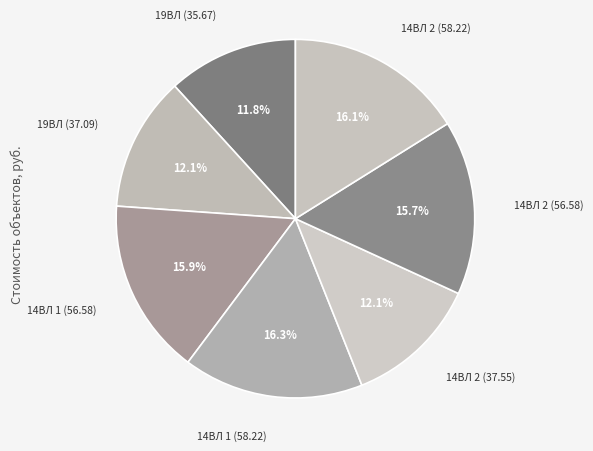

How many segments does this pie chart have?

7